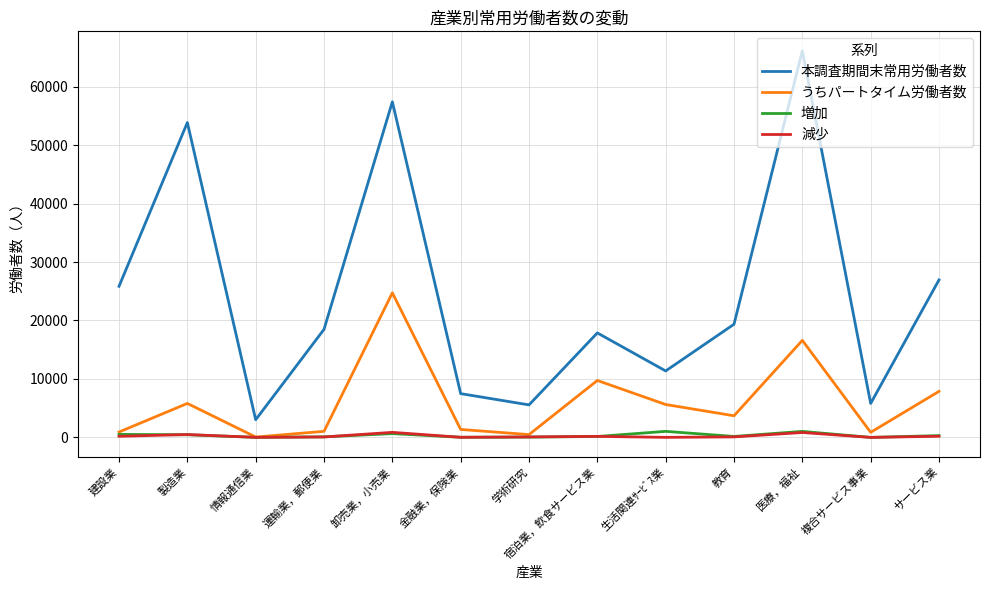

True or false: 減少 and 本調査期間末常用労働者数 cross at least once.

False